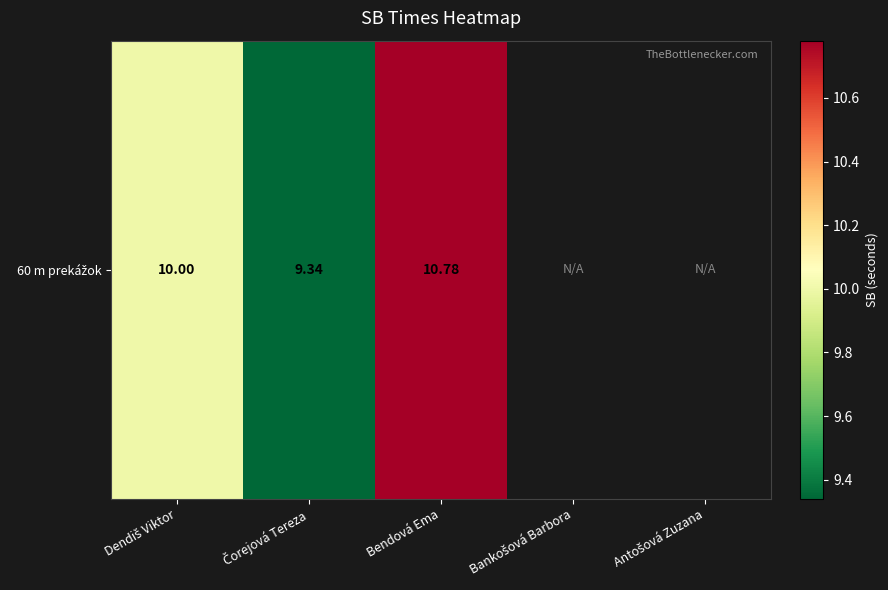

What is the sum of the values at Dendiš Viktor and Čorejová Tereza?

19.3